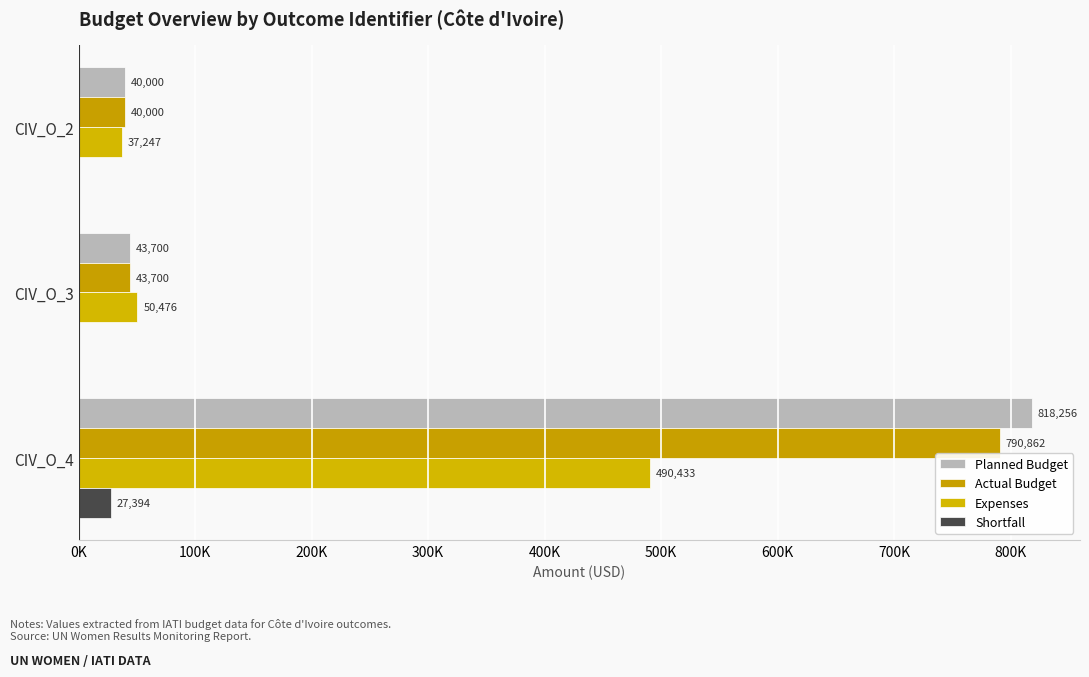

Reading left to right, list all the values displayed in this chart.

Planned Budget: 40000.0	43700.0	818256.0
Actual Budget: 40000.0	43700.0	790862.3
Expenses: 37246.8	50475.6	490433.2
Shortfall: 0.0	0.0	27393.7